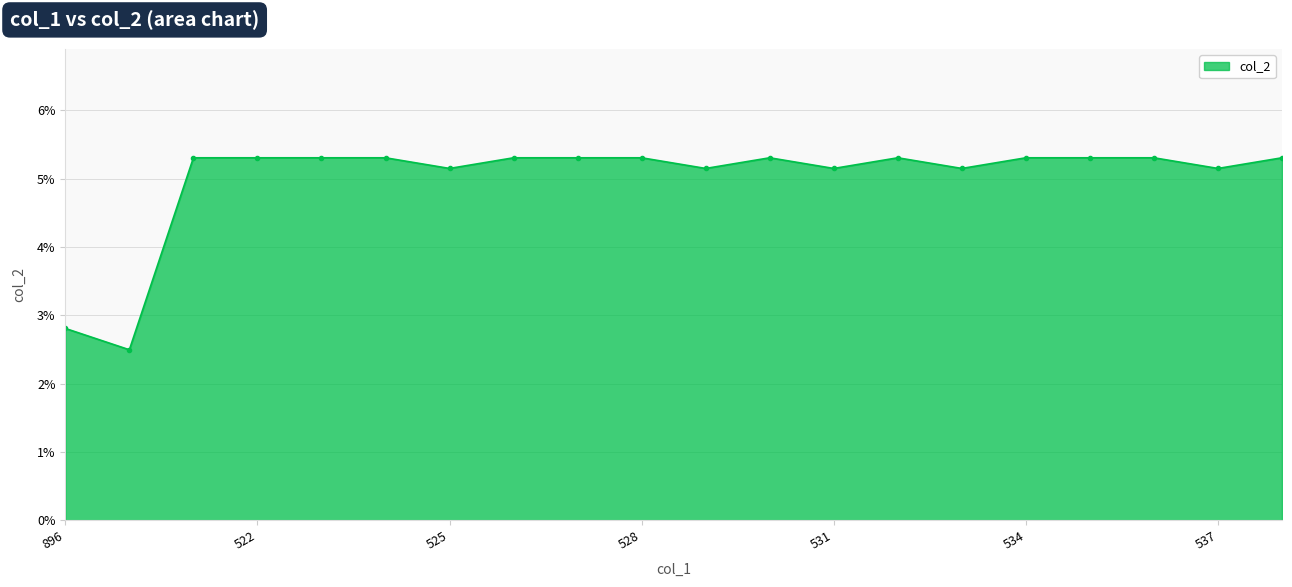

What is the smallest value displayed?

2.5